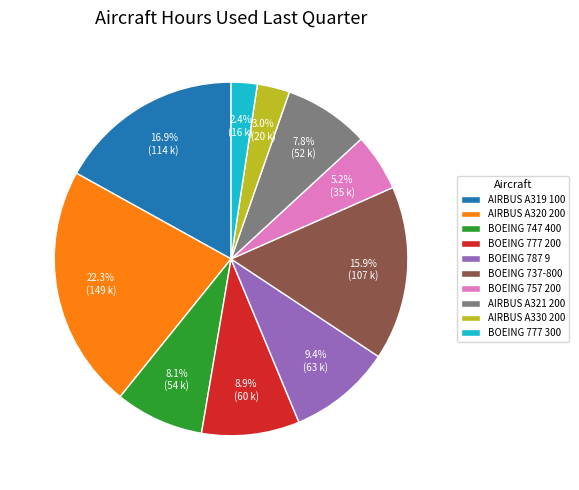

To the nearest percent, what portion does AIRBUS A320 200 represent?

22%